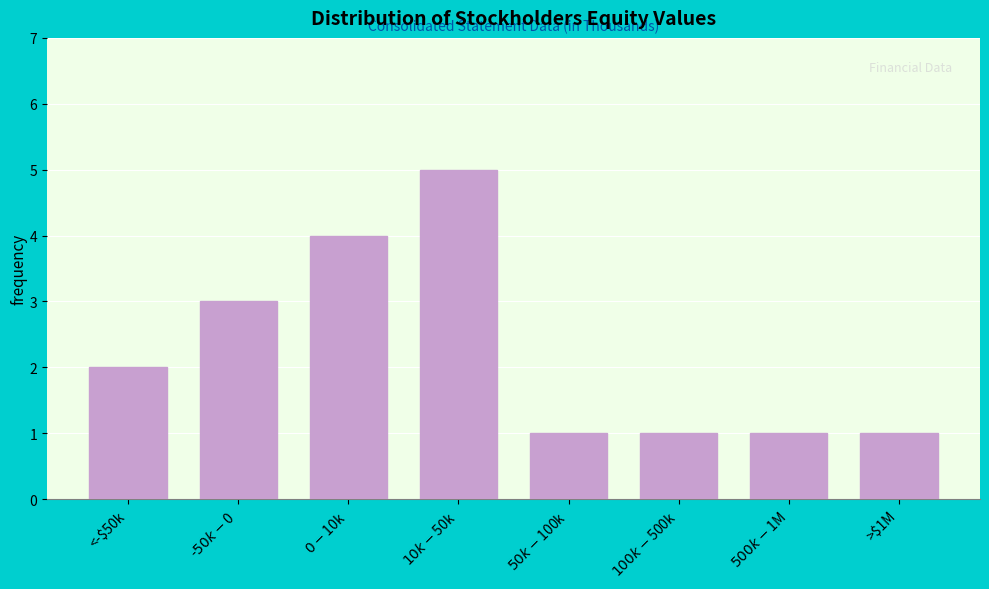

Reading left to right, transcribe all the data shown in this chart.

2	3	4	5	1	1	1	1